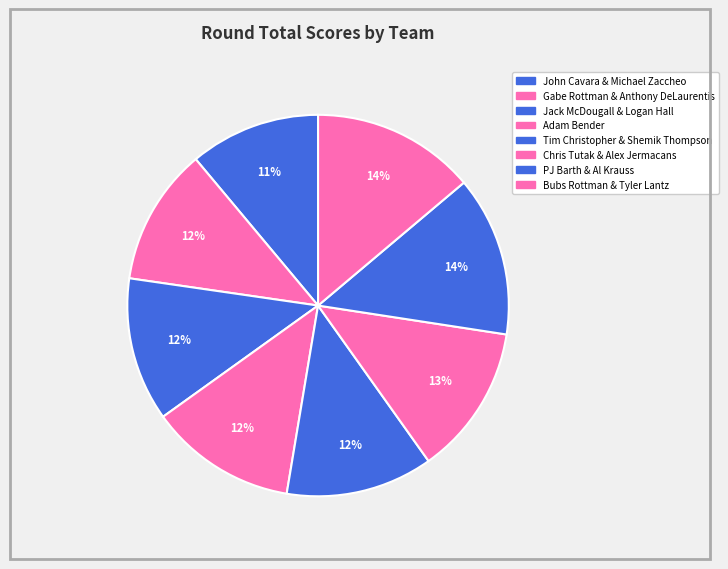

Between Tim Christopher & Shemik Thompson and PJ Barth & Al Krauss, which is larger?

PJ Barth & Al Krauss